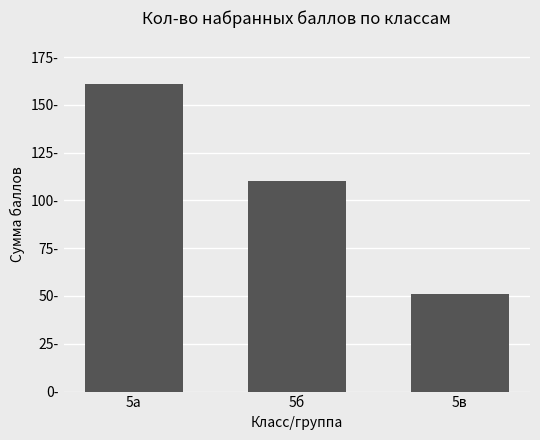

The value at 5в is 91. True or false?

False